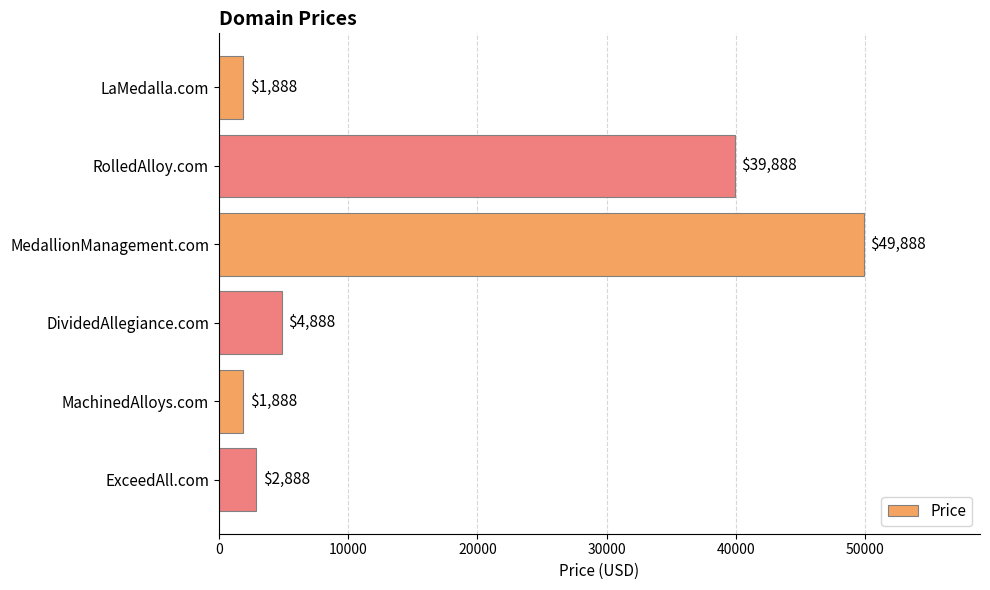

What position from the top is MedallionManagement.com?

3